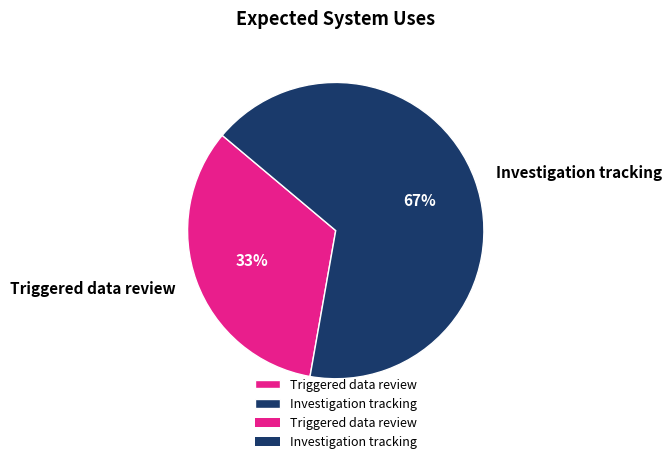

Which slice is the largest?

Investigation tracking